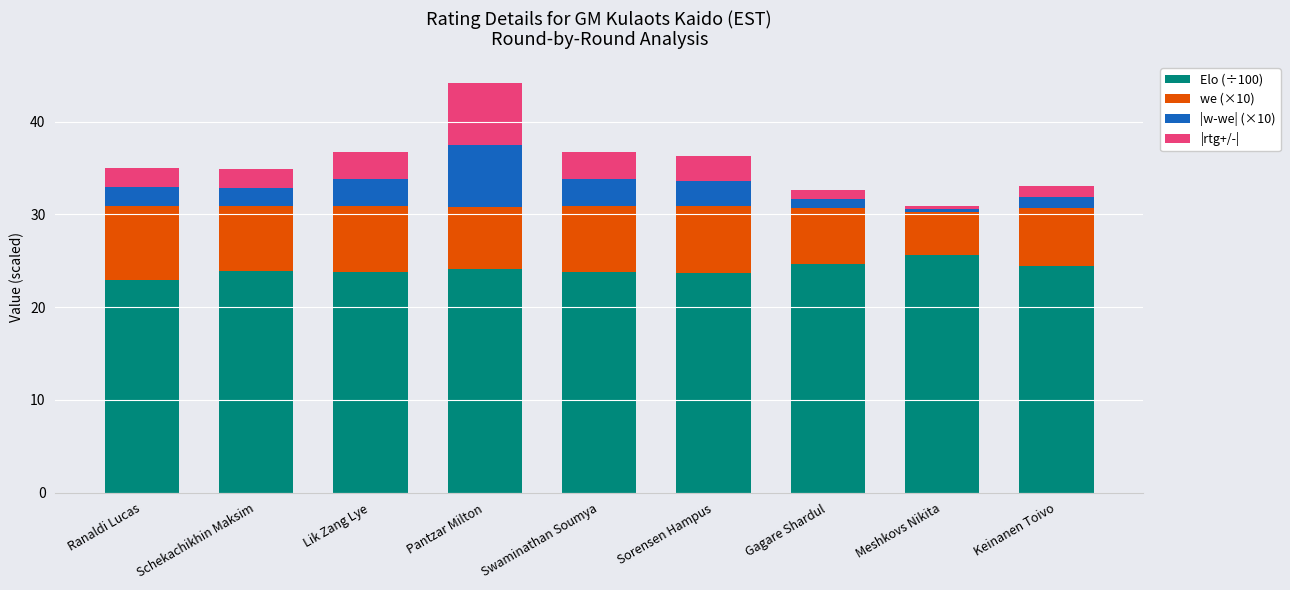

Read the Elo (÷100) value at Keinanen Toivo.

24.5